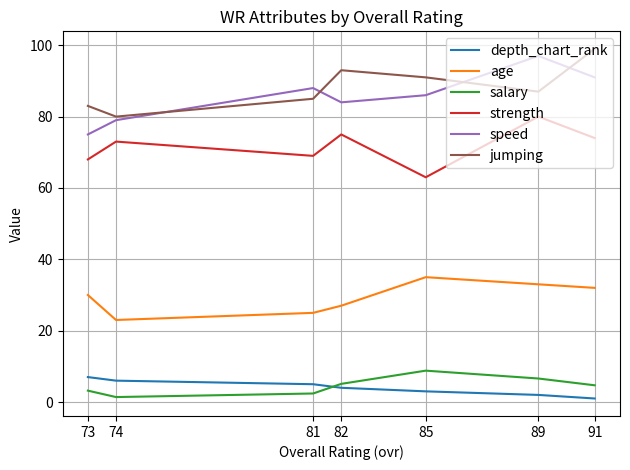

How many series are shown in this chart?

6